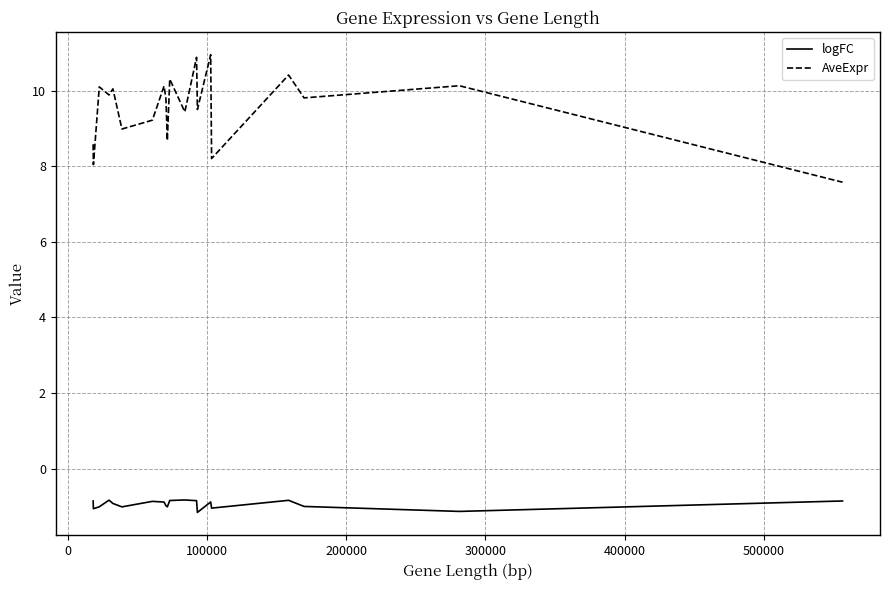

True or false: AveExpr and logFC cross at least once.

False